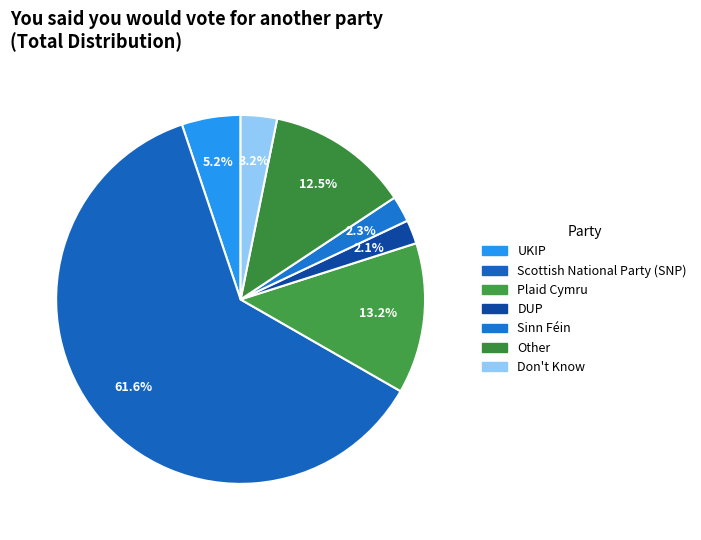

To the nearest percent, what portion does Sinn Féin represent?

2%